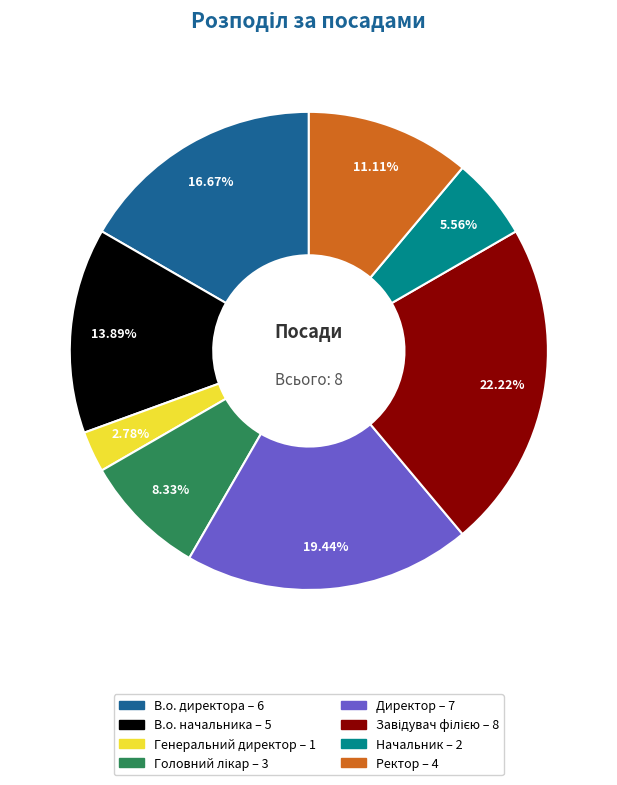

What is the smallest slice in the pie chart?

Генеральний директор